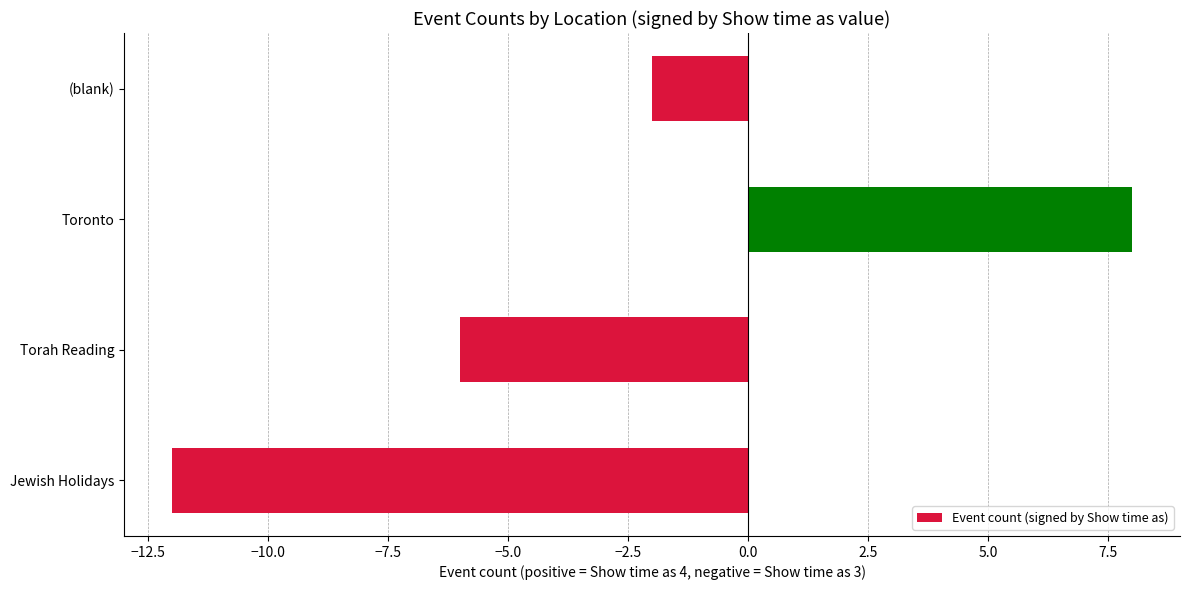

True or false: the data shows -19 at Jewish Holidays.

False